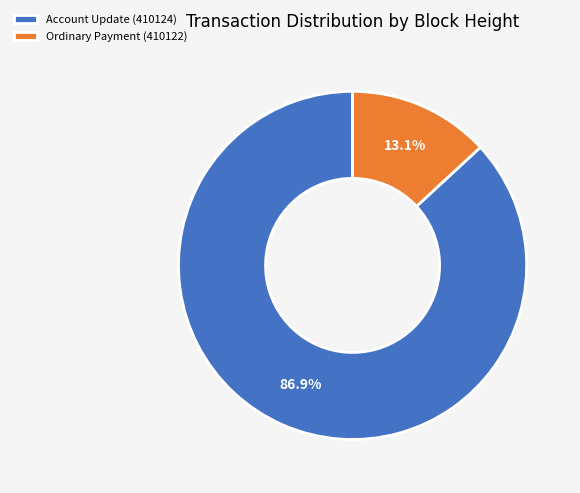

Rank the categories by value from highest to lowest.

Account Update (410124), Ordinary Payment (410122)